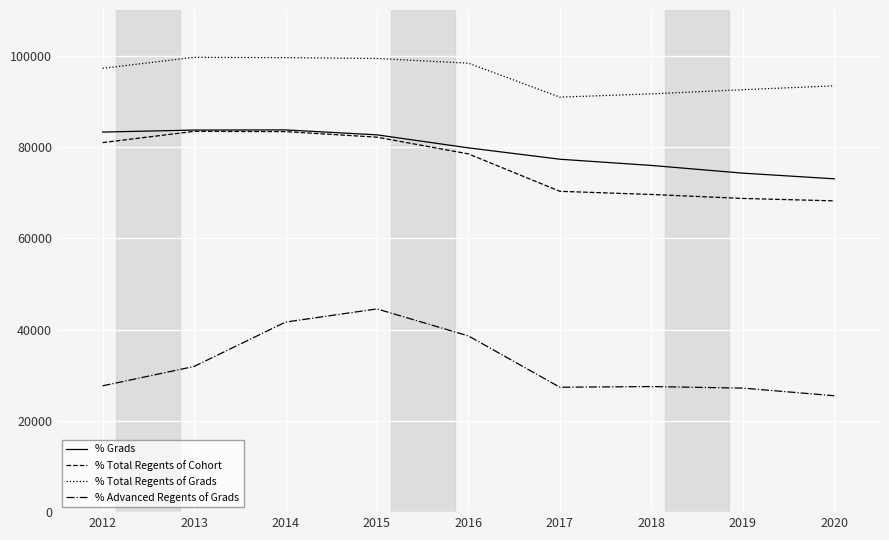

How many interior local peaks does the % Advanced Regents of Grads series have?

2